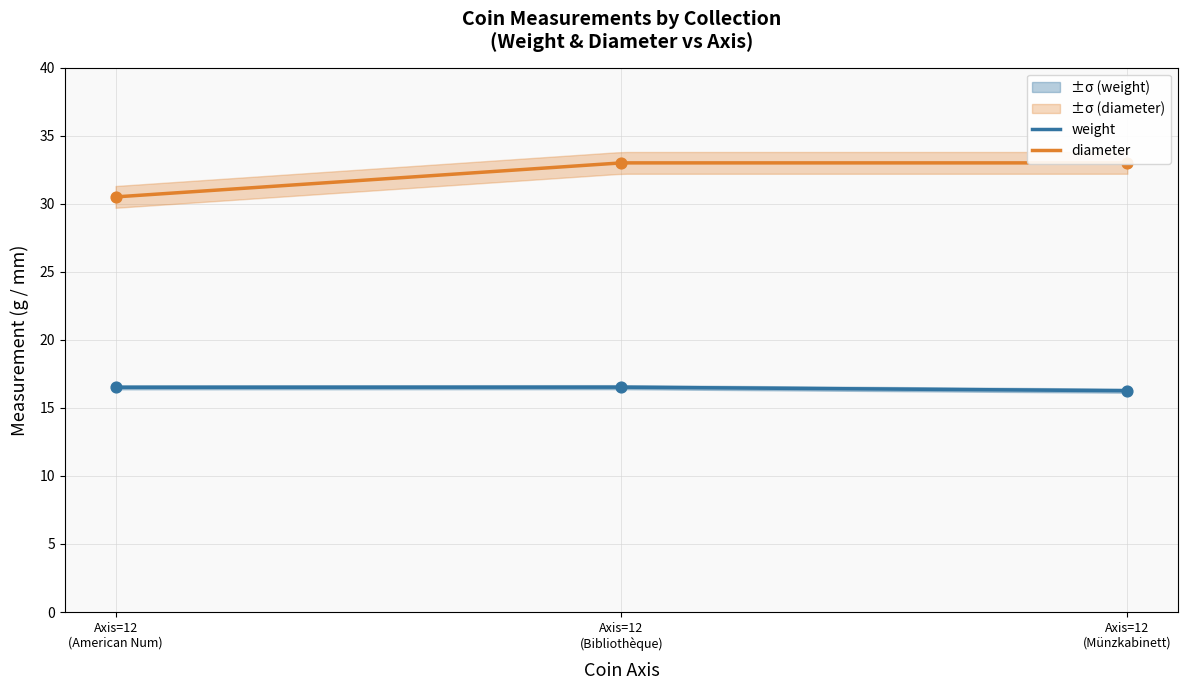

Is the value of weight at 12 greater than the value of diameter at 12?

No